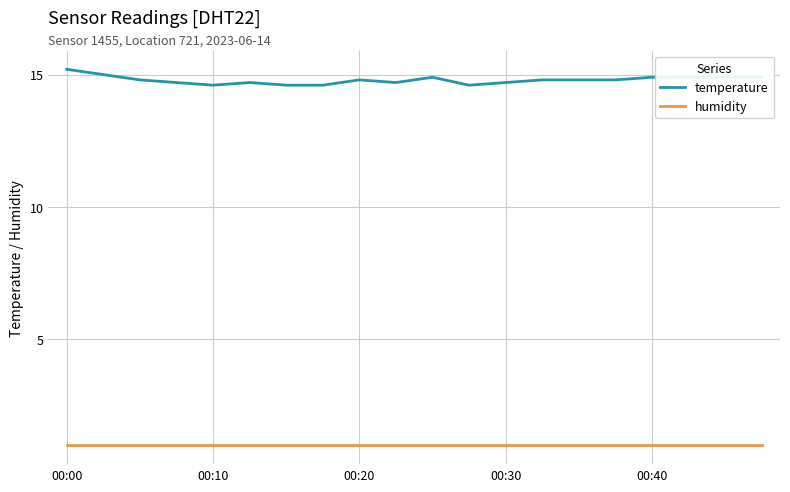

What is the lowest value of the humidity series?

1.0